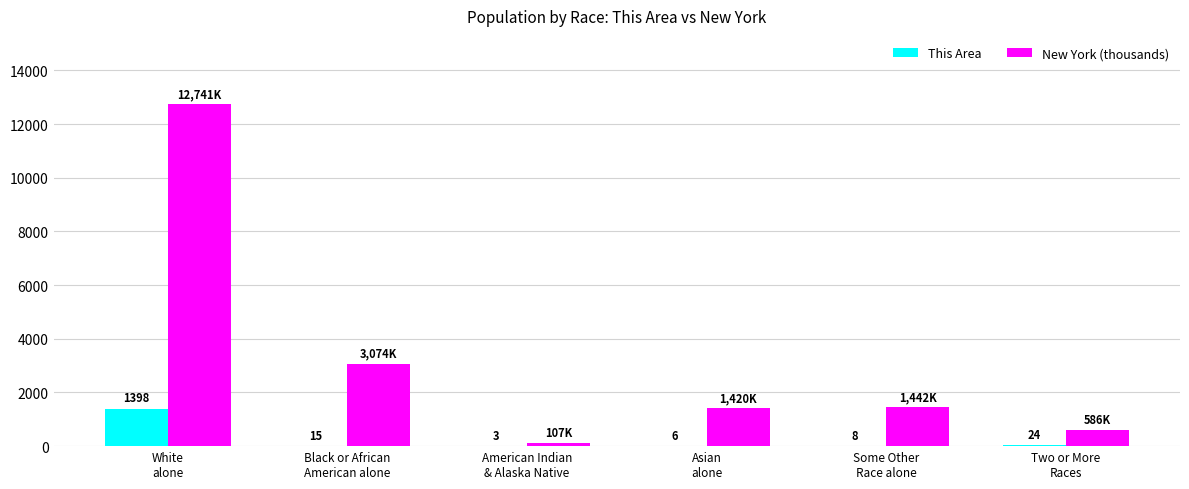

How many distinct data groups are displayed?

2